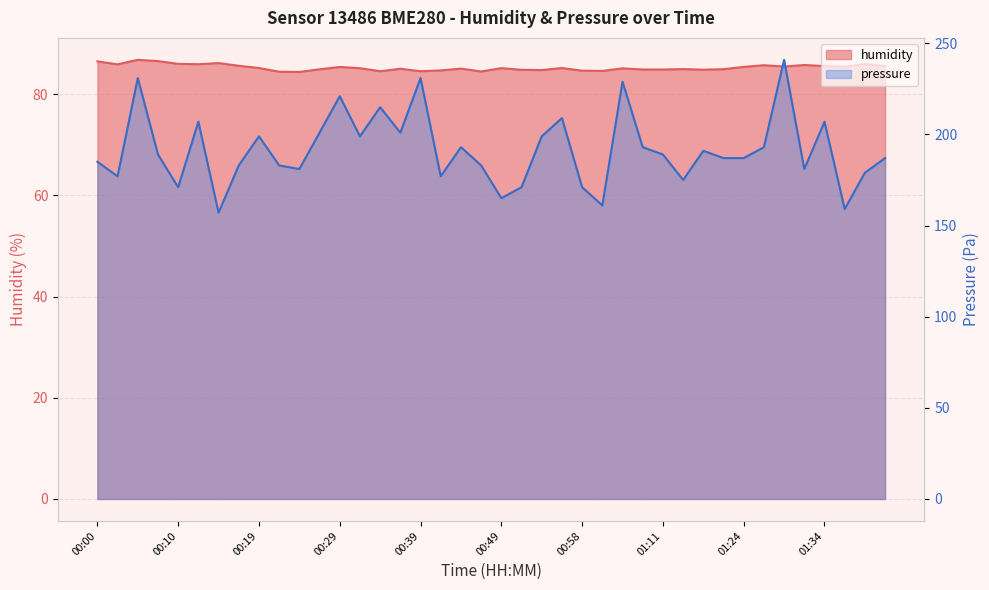

What is the sum of the humidity values at 00:22 and 00:00?

171.0